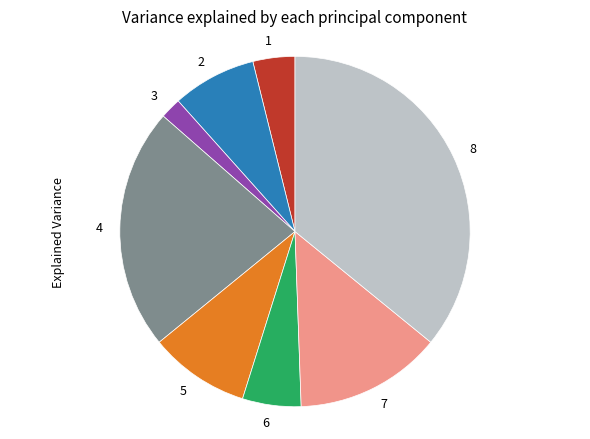

Does any single category account for the majority?

No